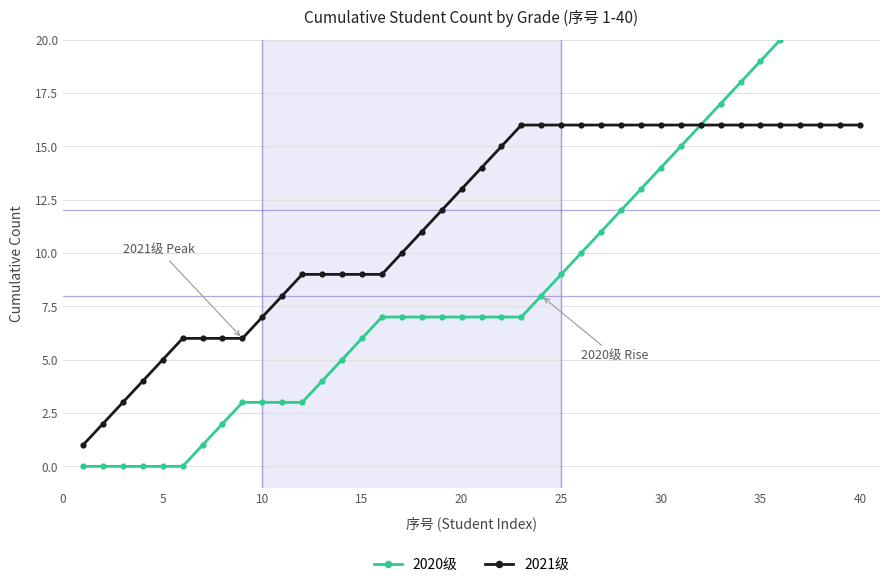

Is it true that 2021级 equals 6 at 32?

False